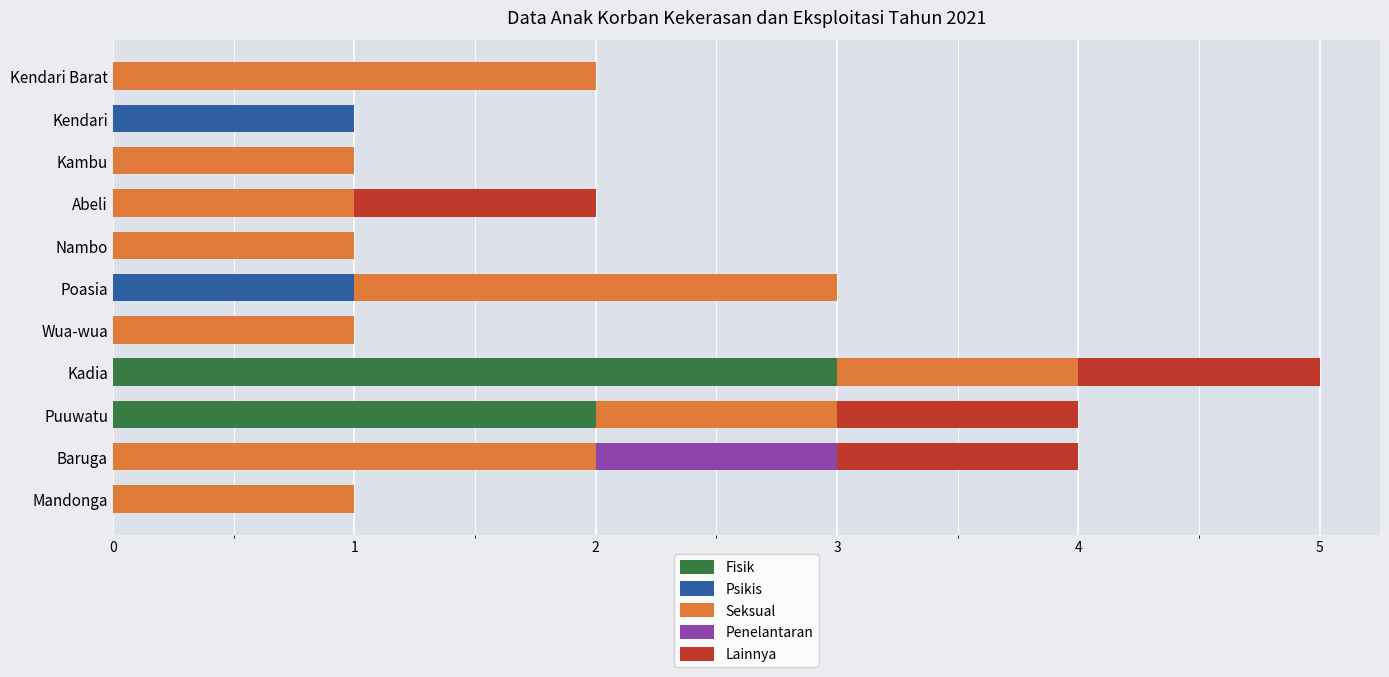

What is the total value across all series at Poasia?

3